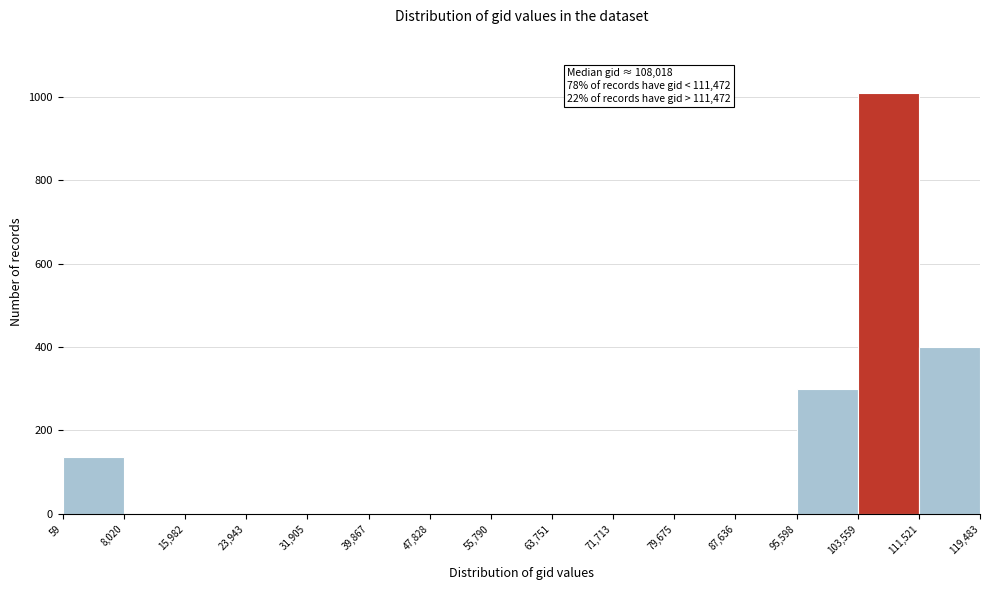

Which range on the x-axis has the tallest bar?

103,559 to 111,521